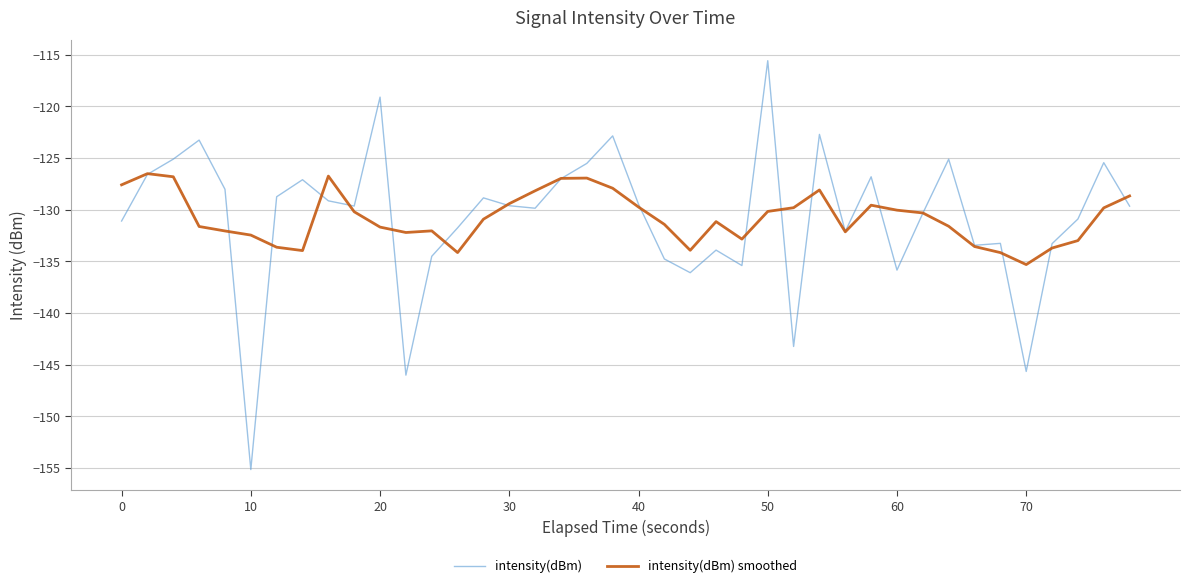

Rank the series by their maximum value, from lowest to highest.

intensity(dBm) smoothed, intensity(dBm)